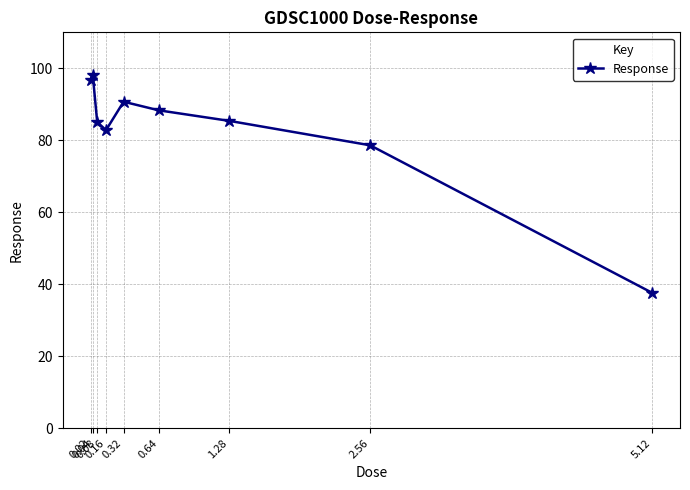

Approximately how many times larger is the value at 5.12 compared to 0.32?

0.4